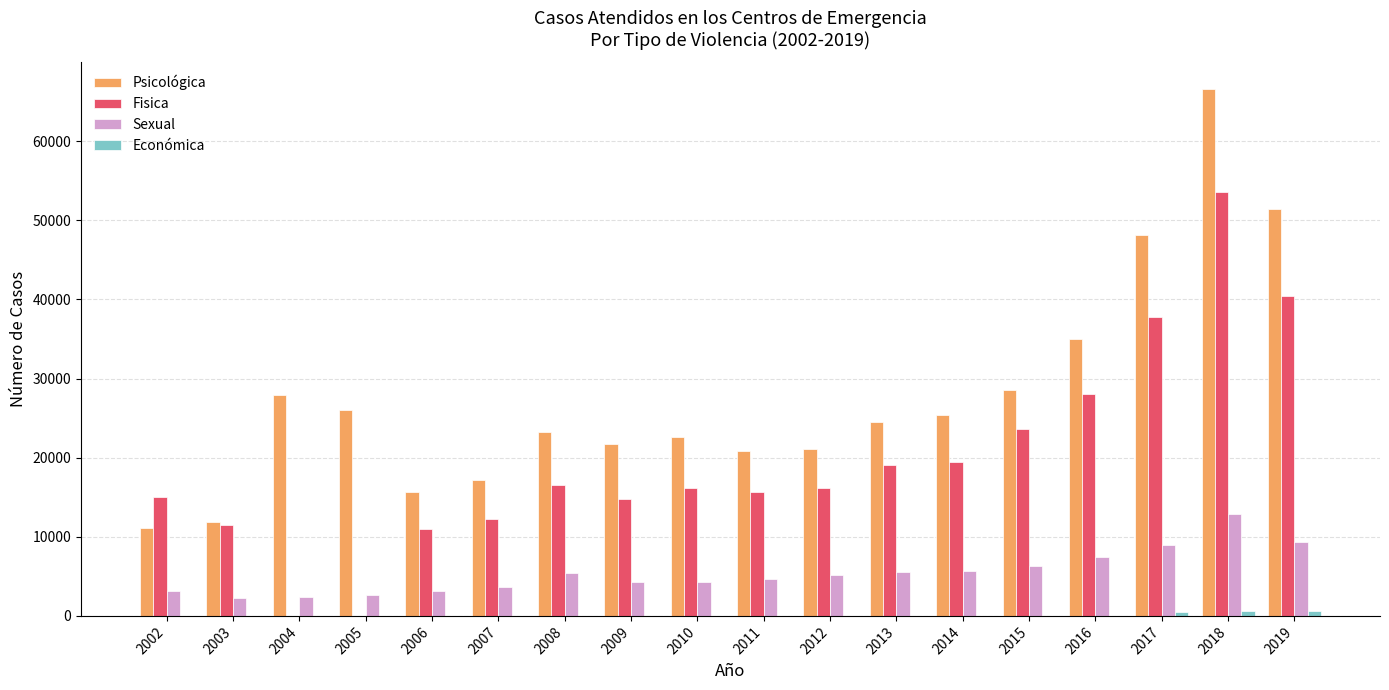

At which category does the chart reach its peak across all series?

2018